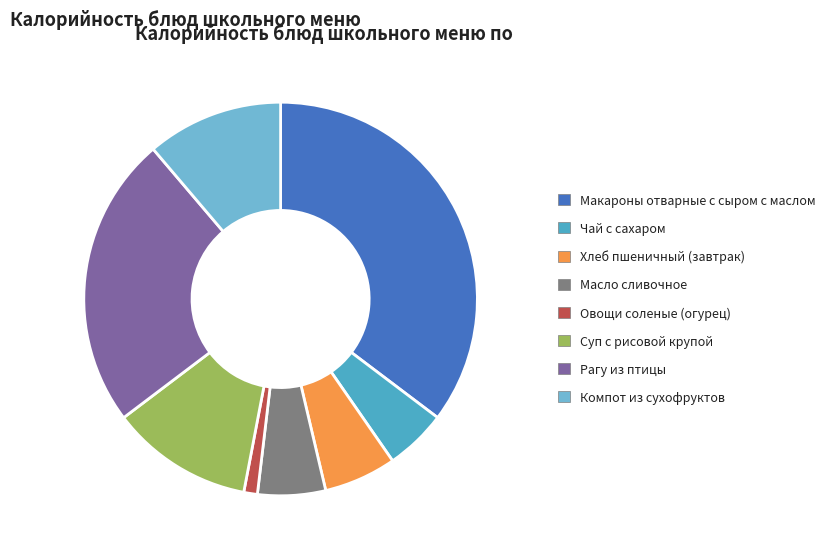

Is the sum of Суп с рисовой крупой and Овощи соленые (огурец) greater than half?

No